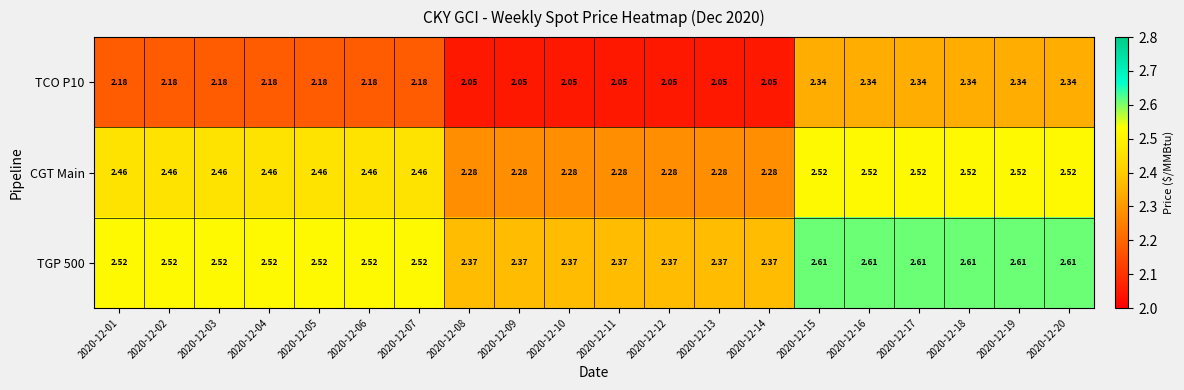

Is the value of TCO P10 at 2020-12-19 greater than the value of CGT Main at 2020-12-07?

No